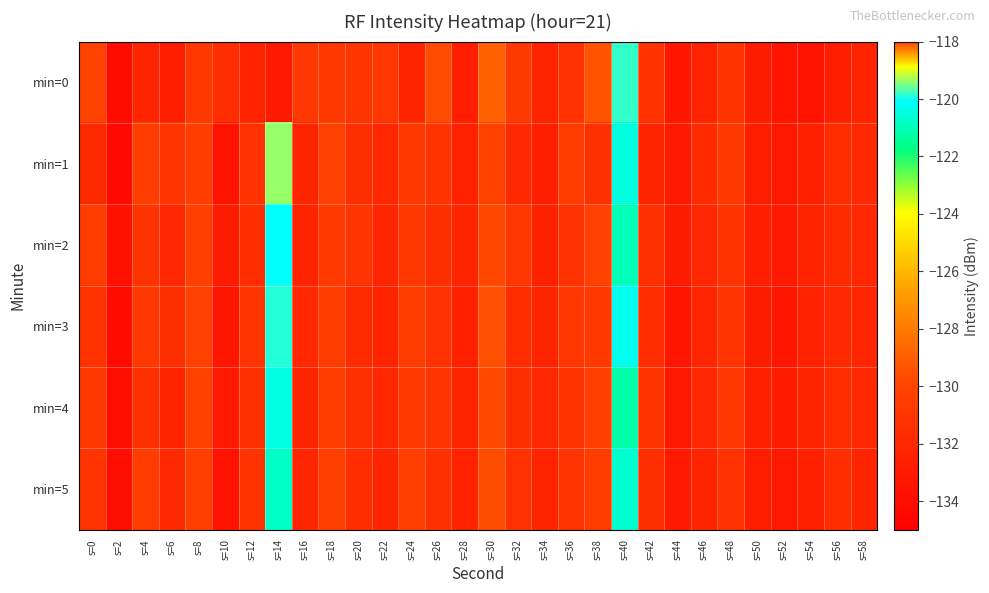

Between s=34 and s=50, which is larger?

s=34